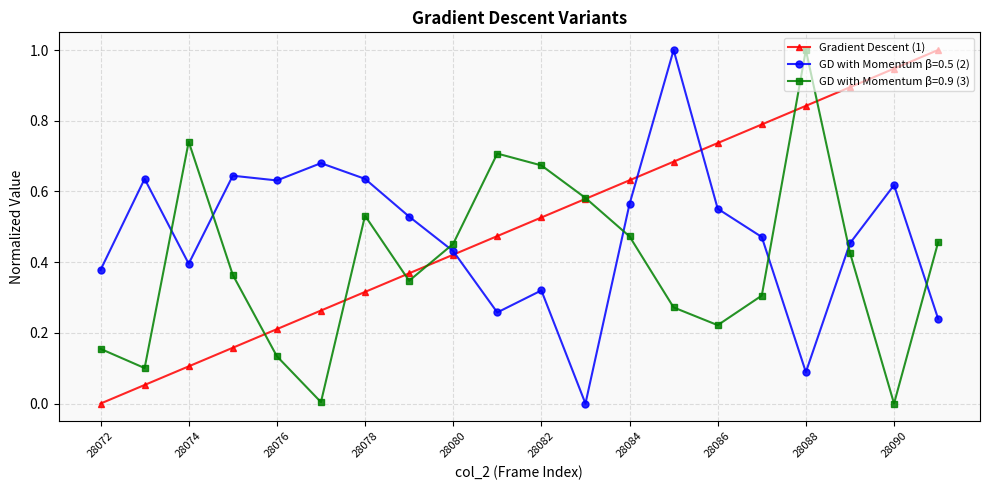

What is the maximum value shown in the chart?

1.0